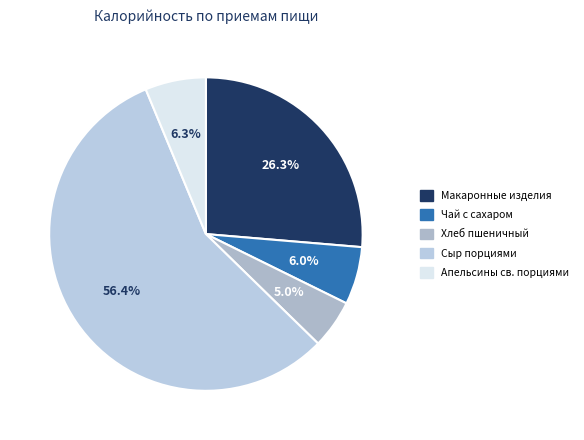

How many slices are in this pie chart?

5